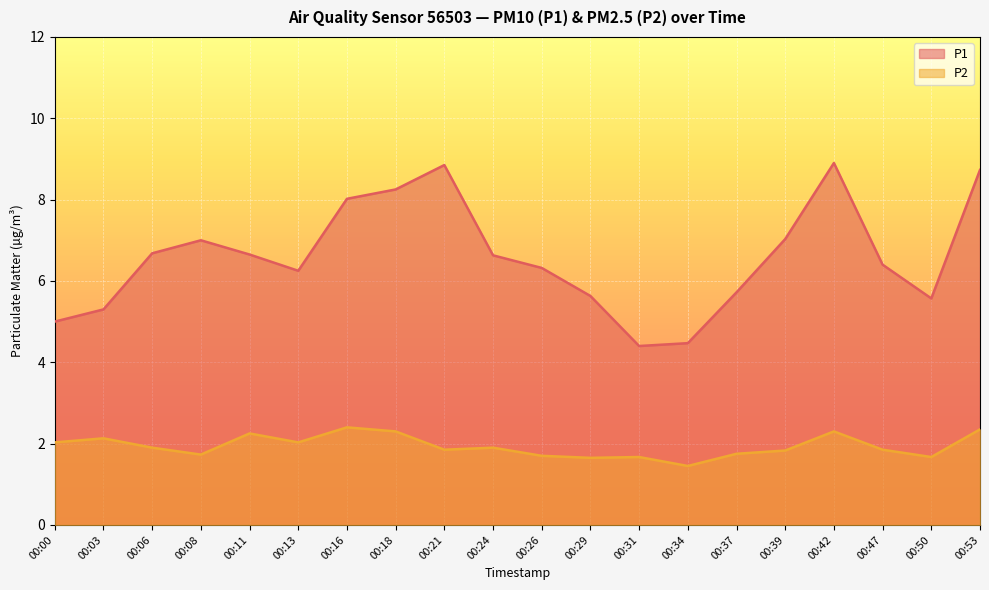

What is the average value of the P1 series?

6.6